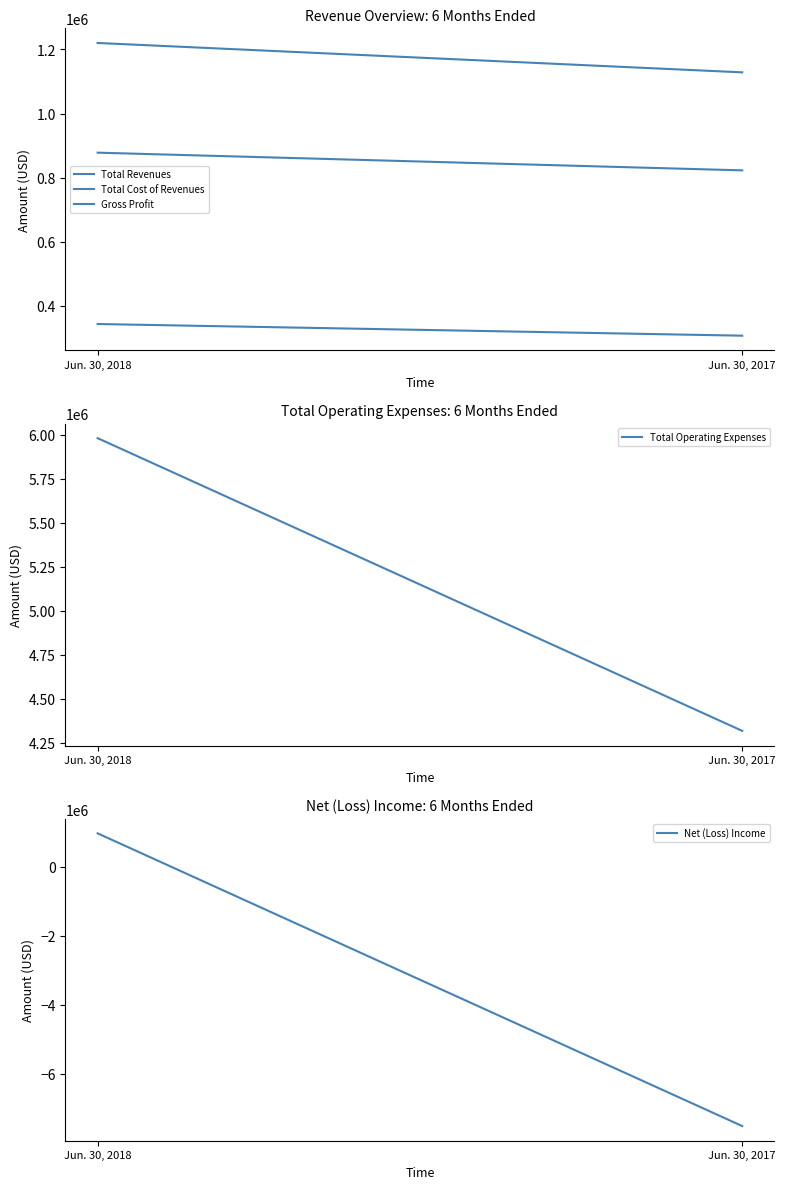

How many data points does each series have?

2